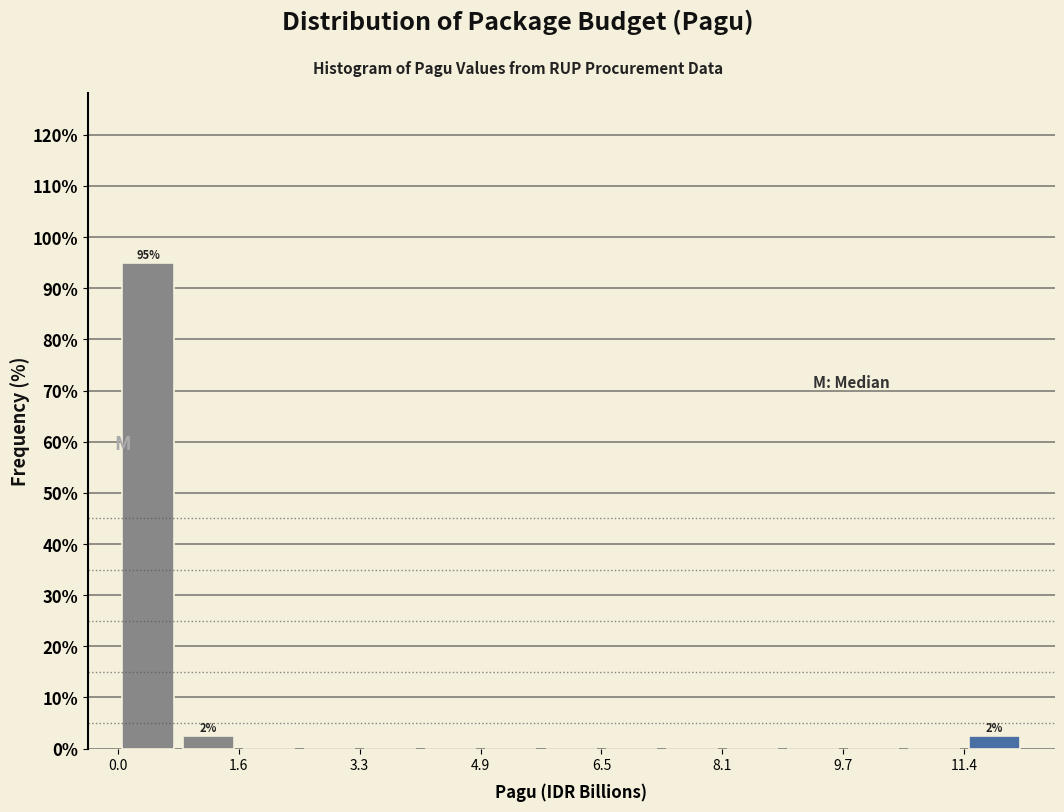

Which range on the x-axis has the tallest bar?

0.0 to 0.8